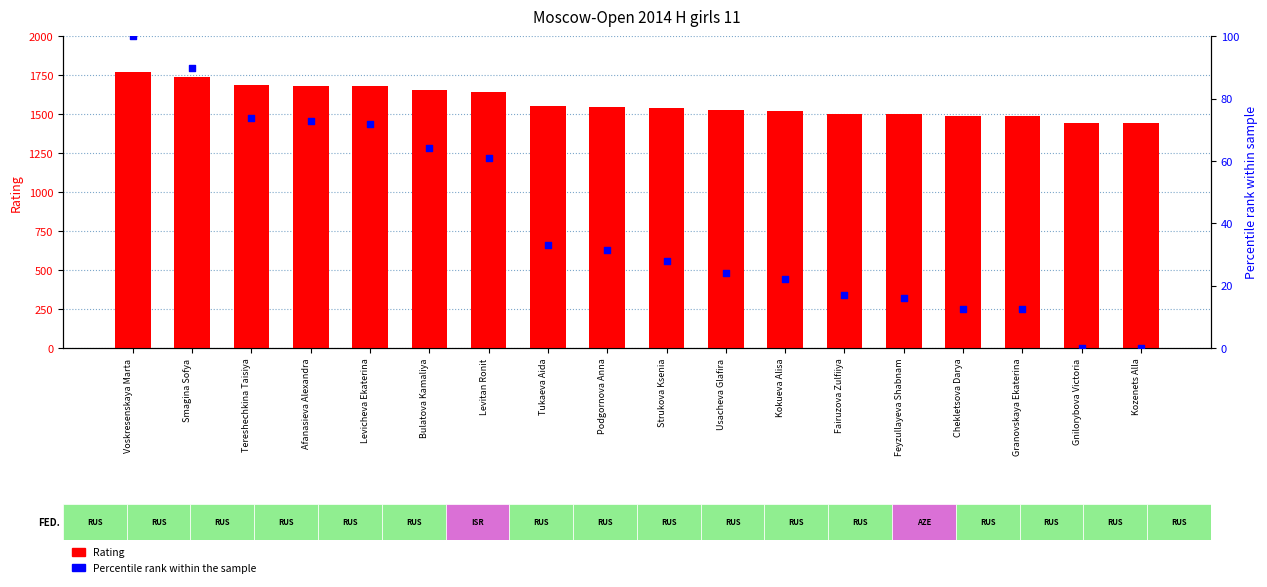

At which category is the sum across all series the highest?

Voskresenskaya Marta